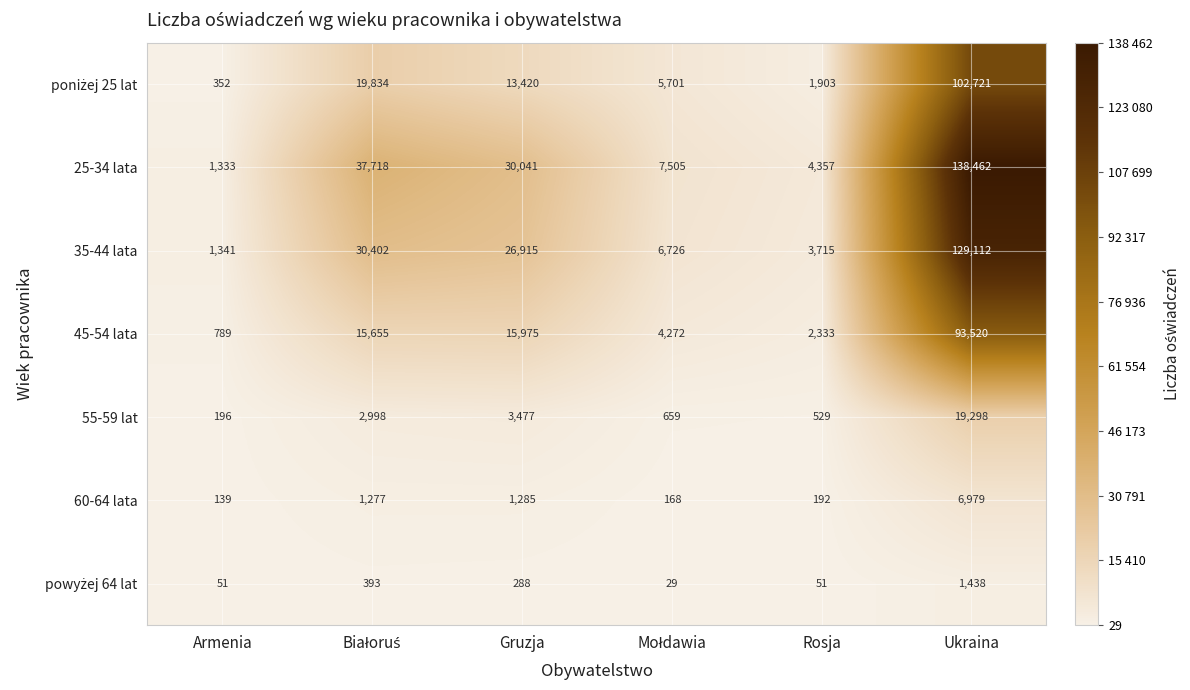

What is the sum of the 55-59 lat values at Armenia and Rosja?

725